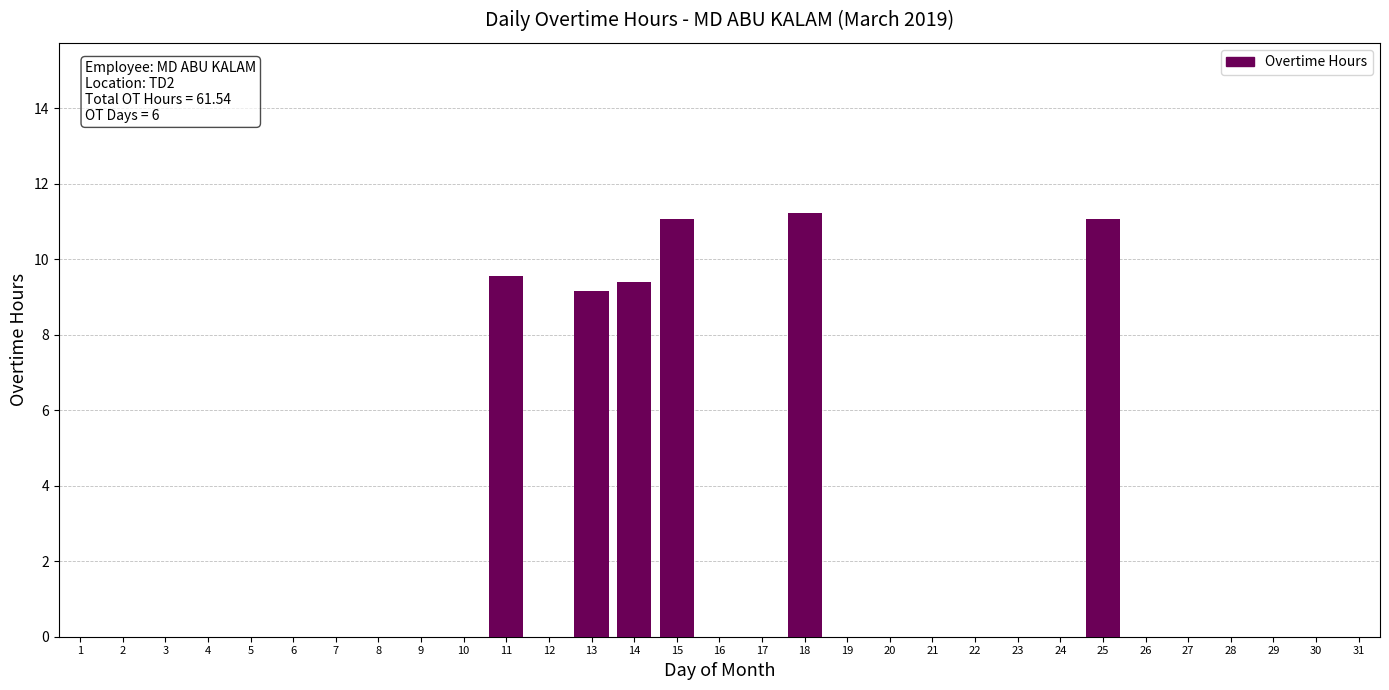

What is the greatest value displayed?

11.2